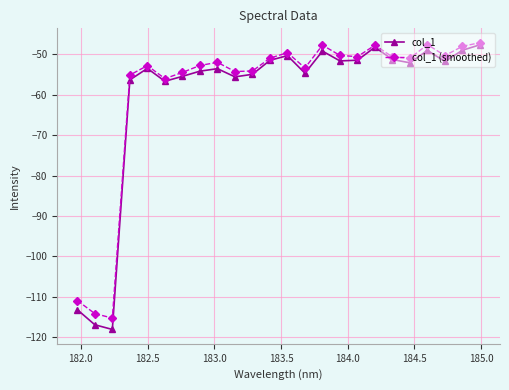

Which series has the largest range (max minus min)?

col_1